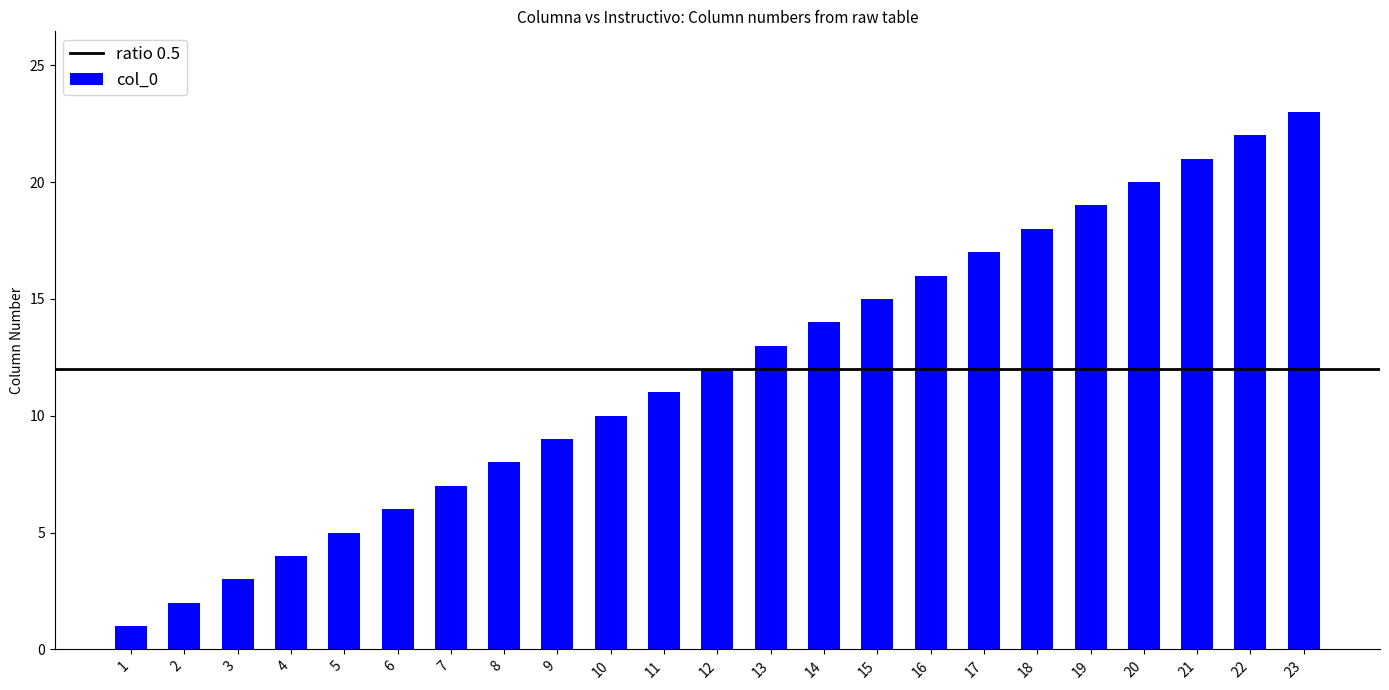

The chart shows a value of 15 at 9. True or false?

False